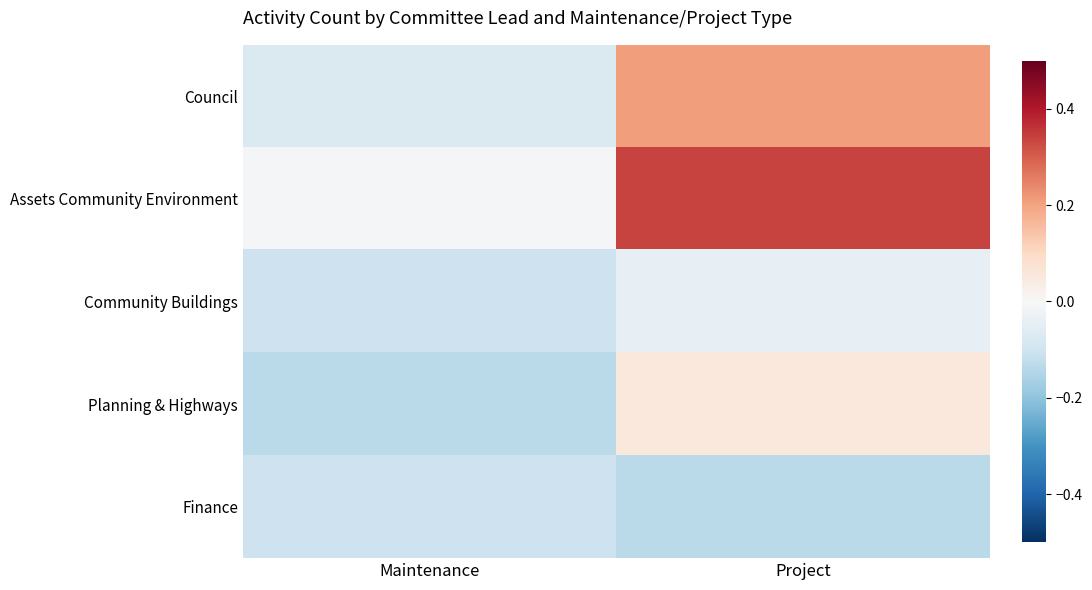

What is the spread (max minus min) of values at Project?

0.5